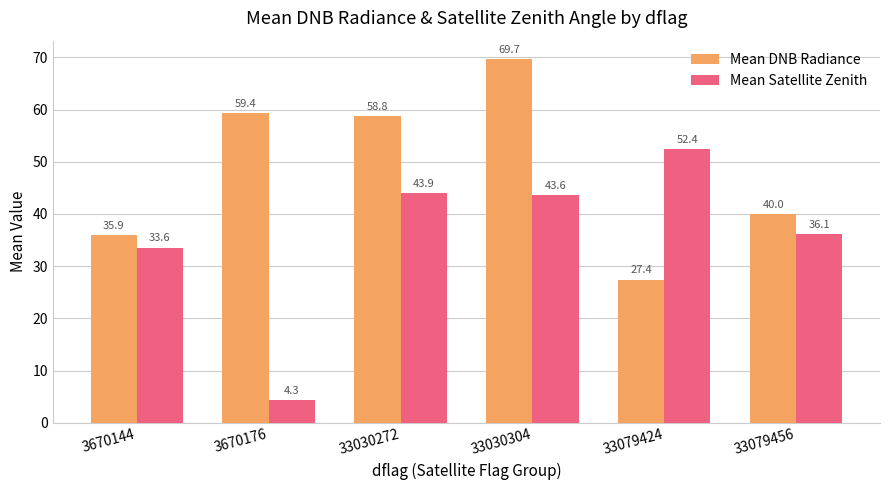

What is the value of the Mean Satellite Zenith bar at the 6th from the left?

36.1